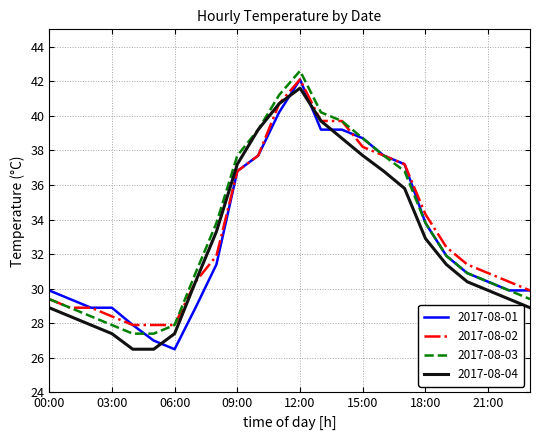

What is the highest value of the 2017-08-03 series?

42.6